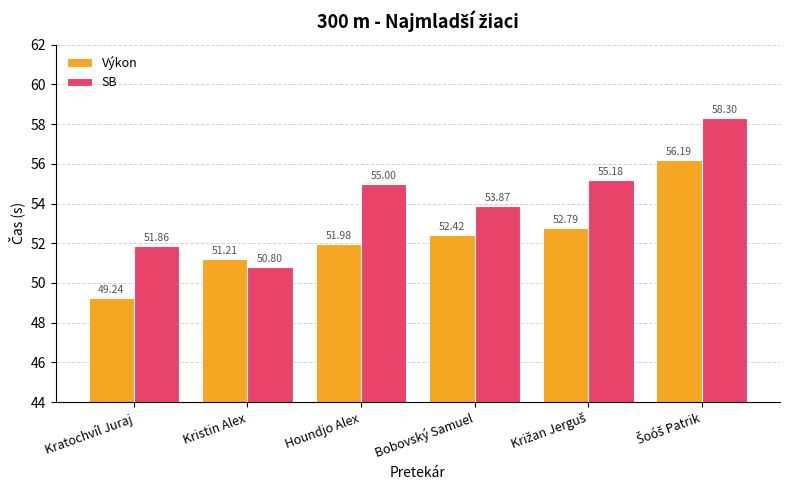

Which series has the largest total across all categories?

SB